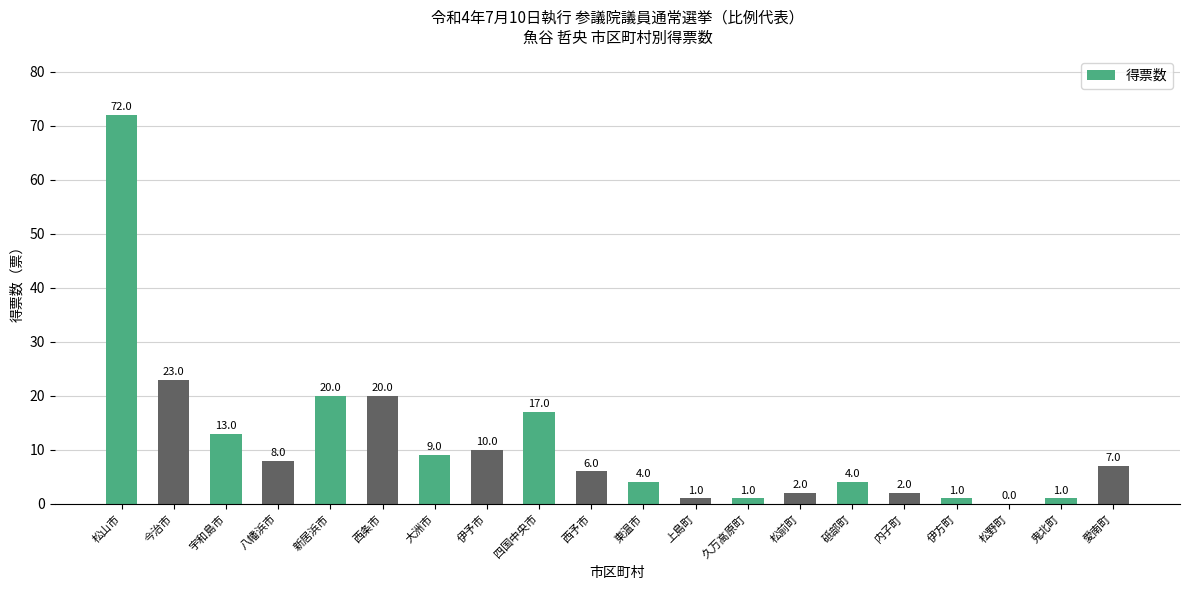

What is the ratio of the value at 大洲市 to the value at 東温市?

2.2